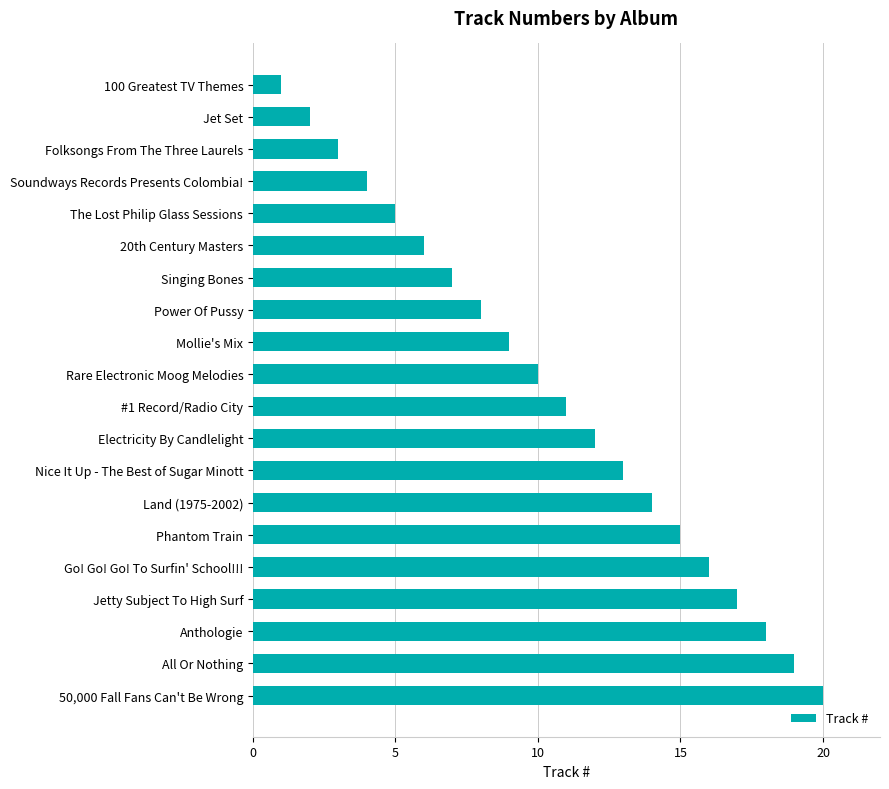

The value at 100 Greatest TV Themes is 0. True or false?

False